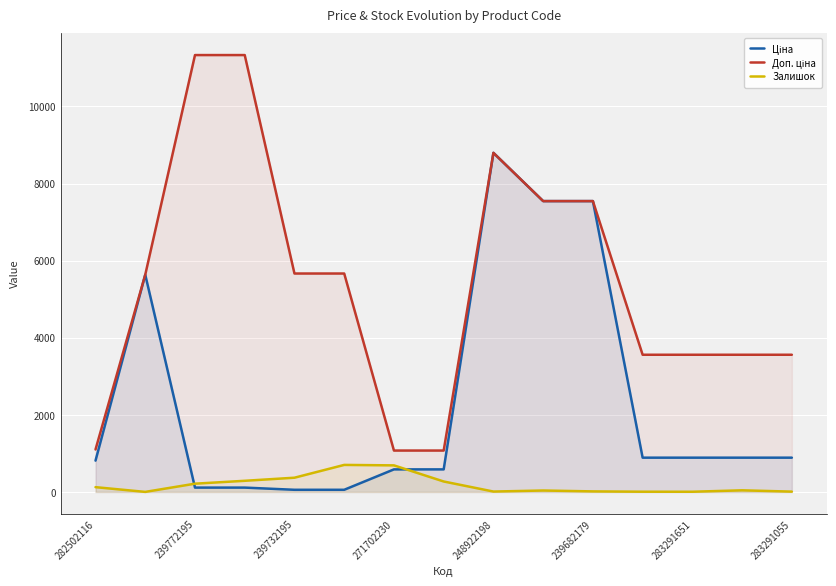

What is the difference between the maximum and minimum values in the Залишок series?

700.0